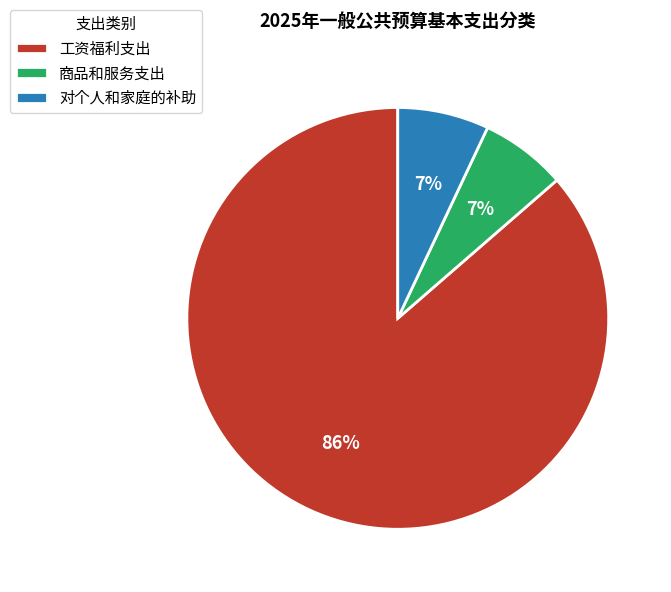

To the nearest percent, what percentage of the pie is 商品和服务支出?

7%